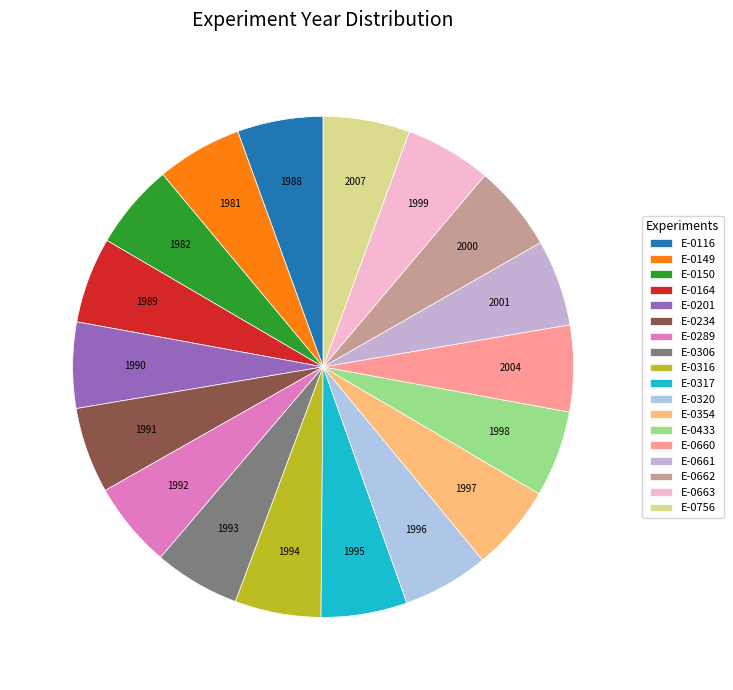

How much of the chart is everything except E-0201?

94.5%